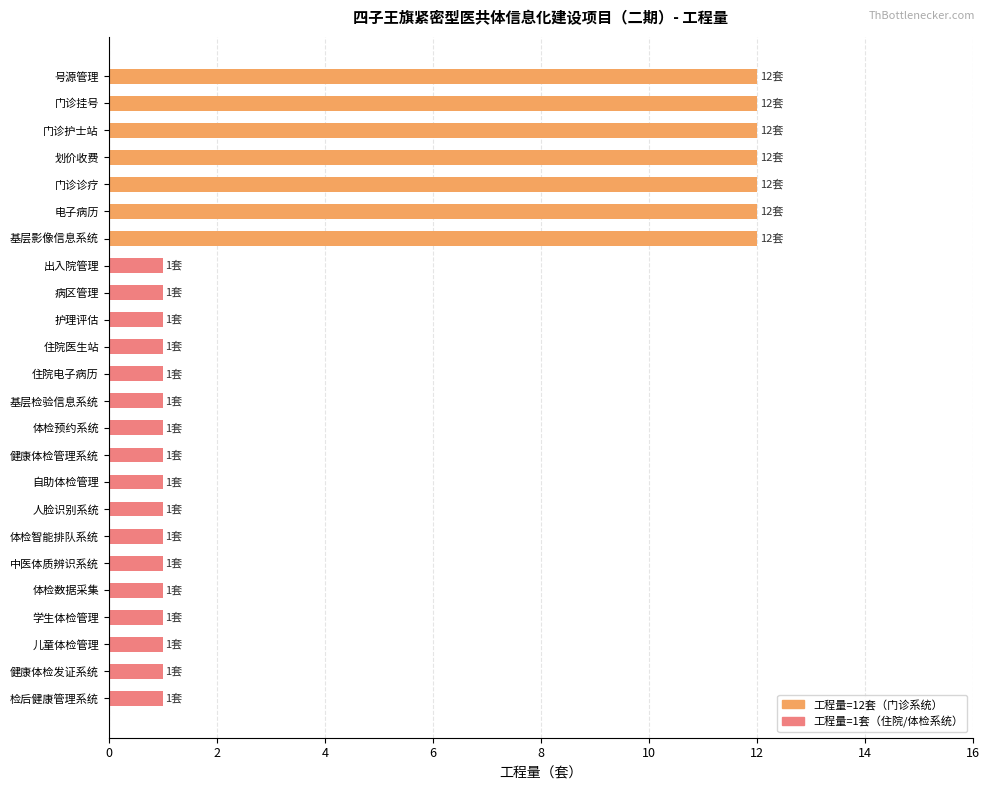

What is the difference between the maximum and minimum values?

11